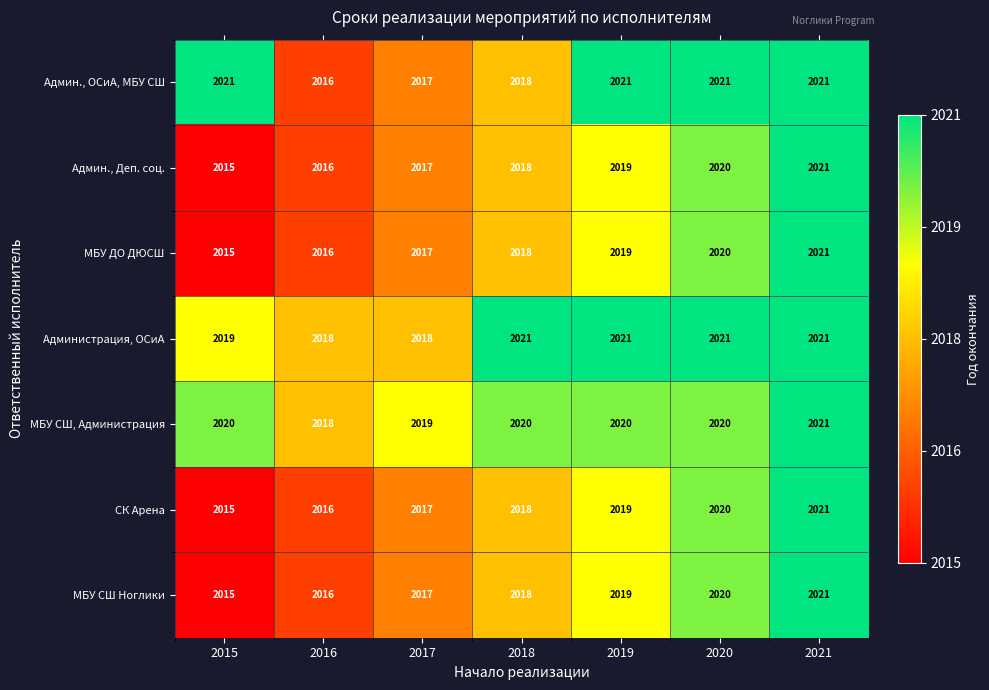

What is the sum of the Админ., Деп. соц. values at 2017 and 2015?

4032